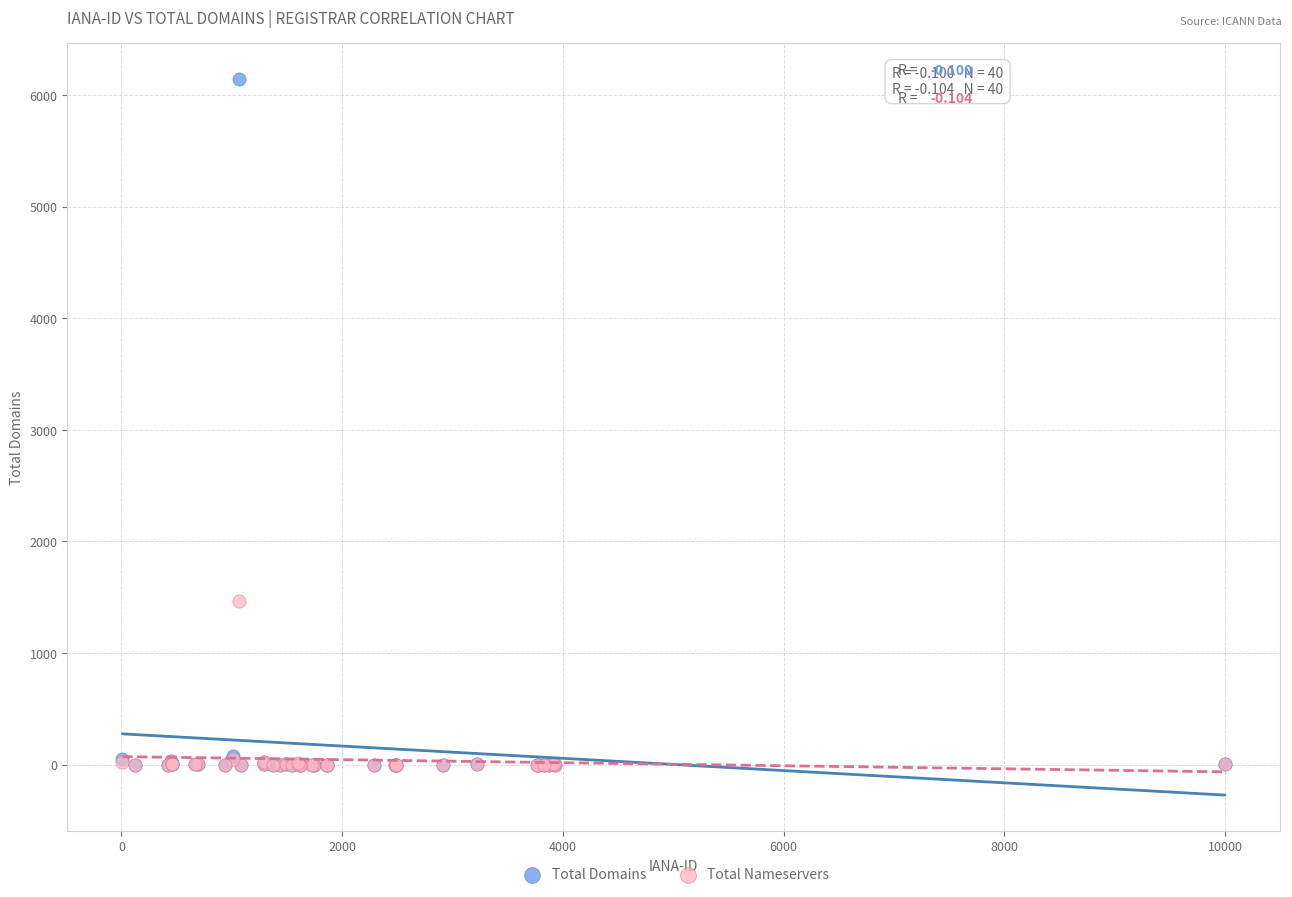

Across all series, what Y value is closest to 3074?

1464